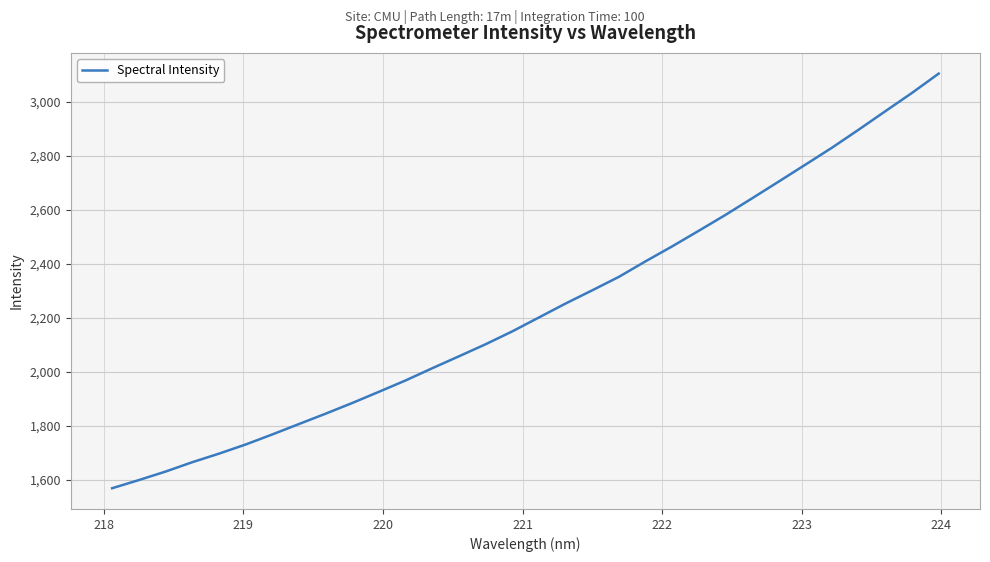

What is the difference between the maximum and minimum values?

1535.6